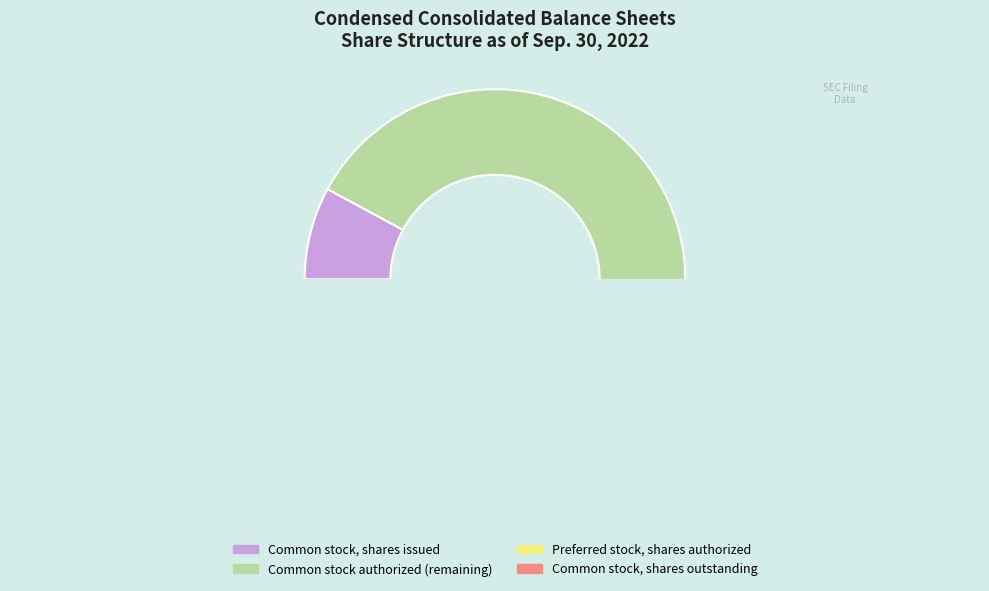

Do Common stock, shares authorized and Preferred stock, shares authorized together represent more than half of the pie?

Yes